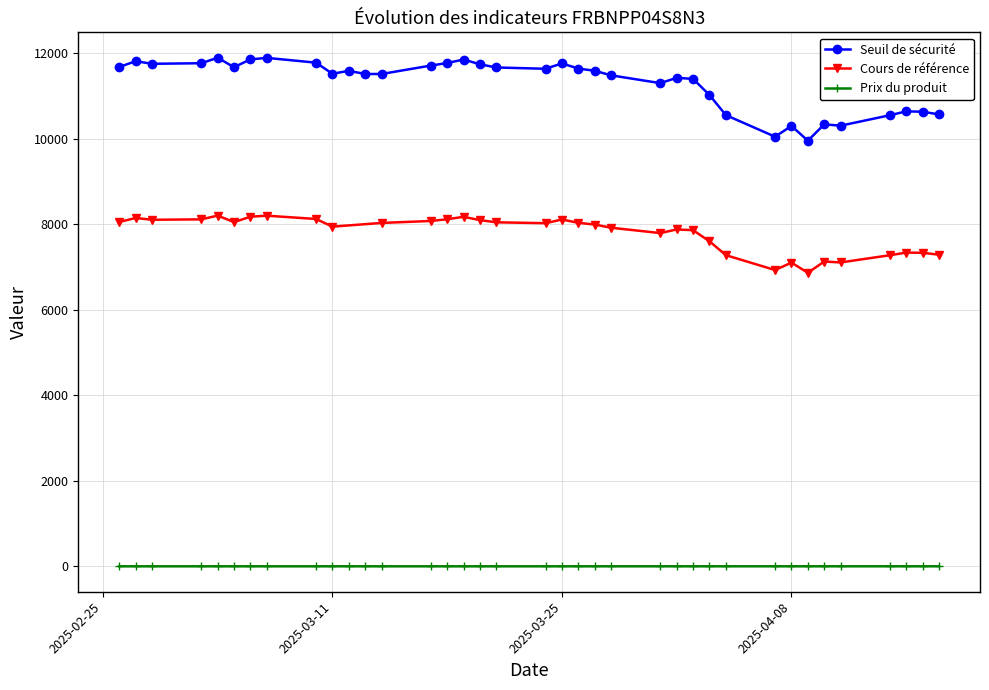

True or false: Prix du produit has more than 2 points higher than both neighbors.

True